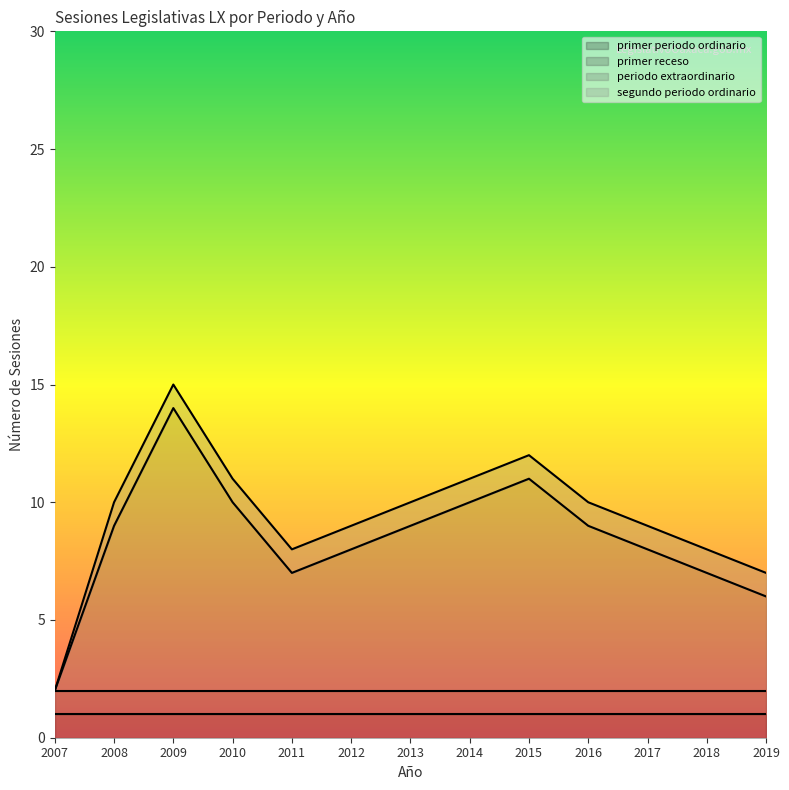

What is the maximum value for primer receso?

1